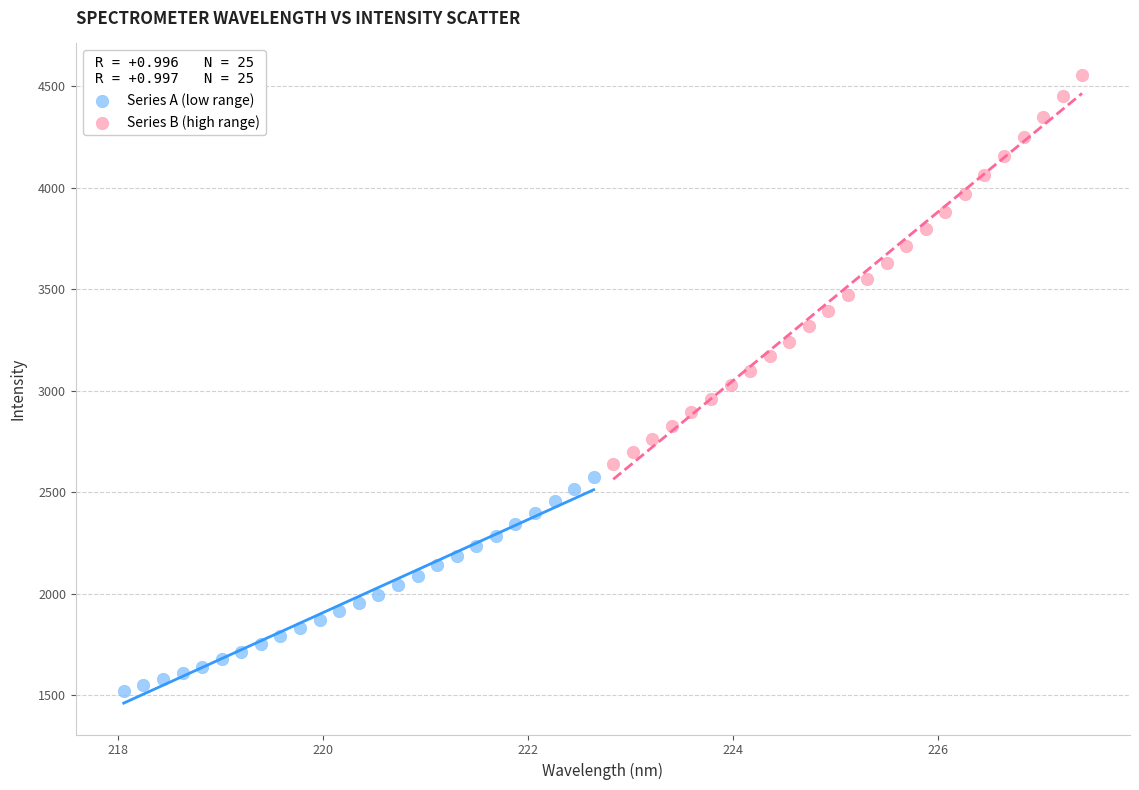

Which series reaches the maximum Y coordinate?

Series B (high range)